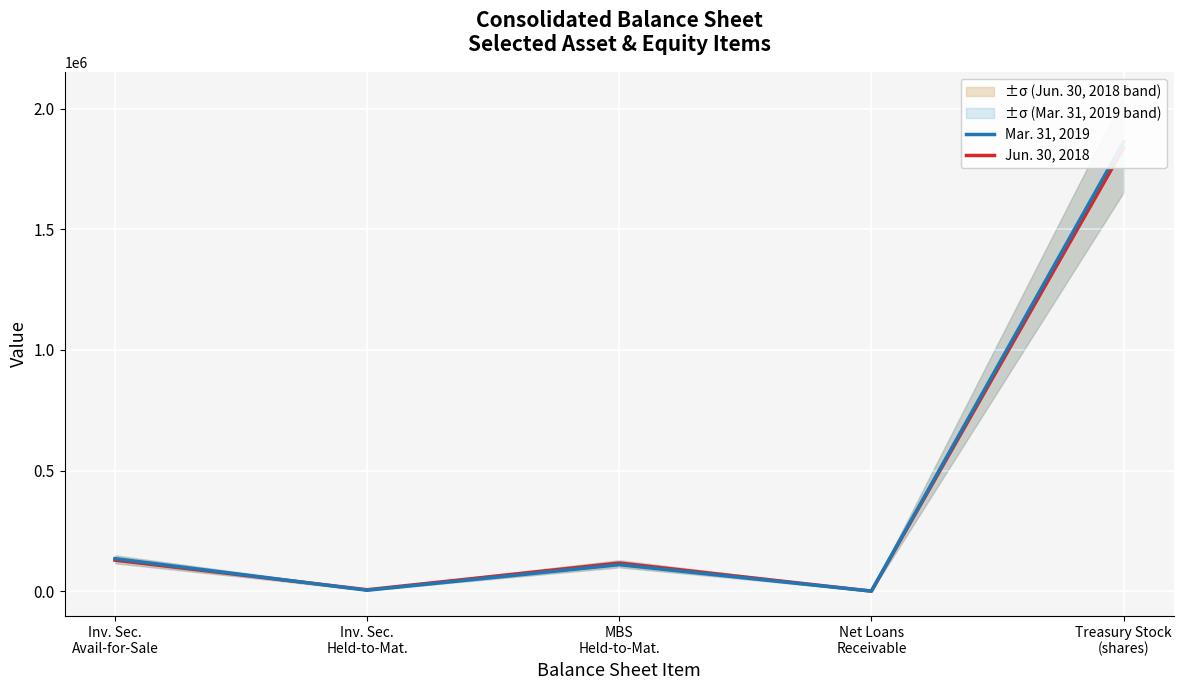

How many lines are shown in the chart?

2